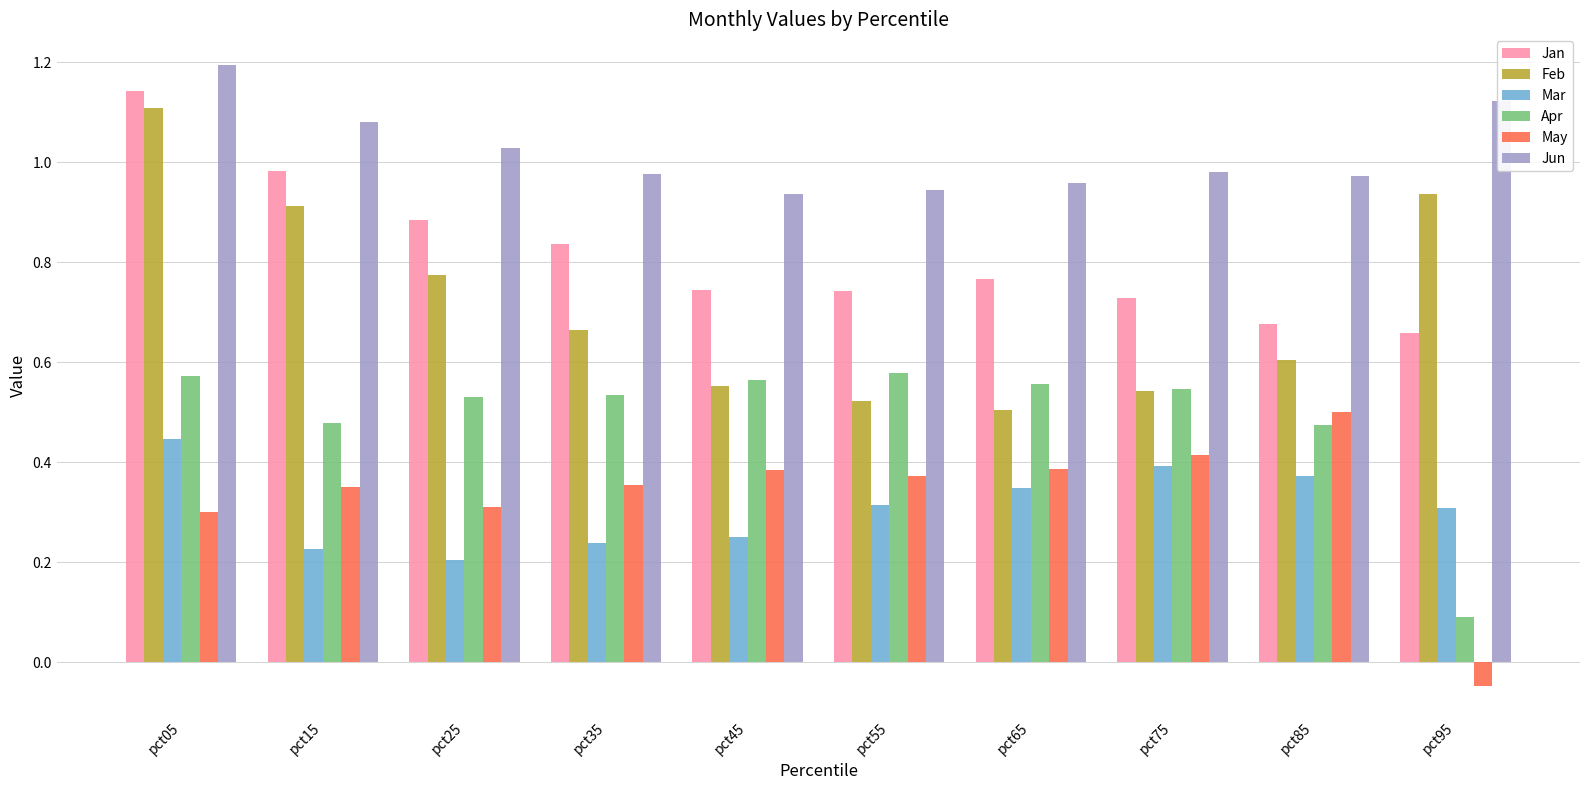

What is the spread (max minus min) of values at pct95?

1.2